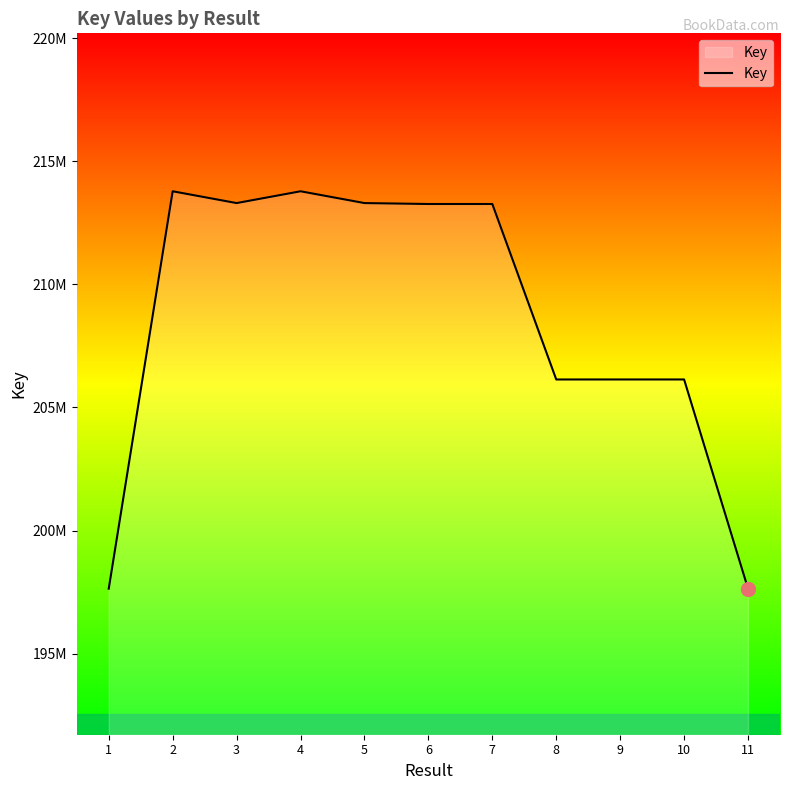

Does the chart display data point markers on the line(s)?

No